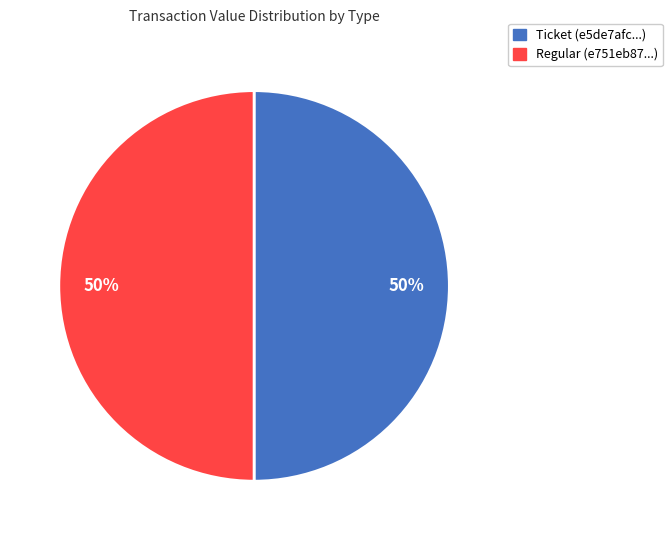

What is the ratio of the value at Ticket (e5de7afc...) to the value at Regular (e751eb87...)?

1.0